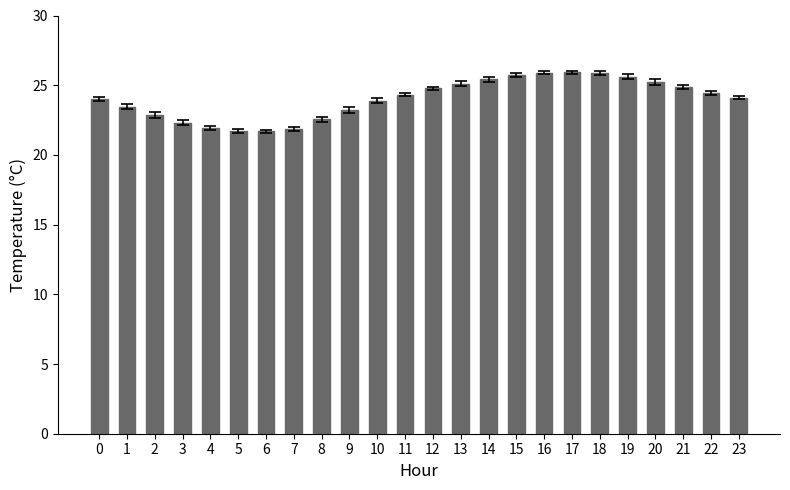

What is the difference between the second highest and minimum values?

4.2